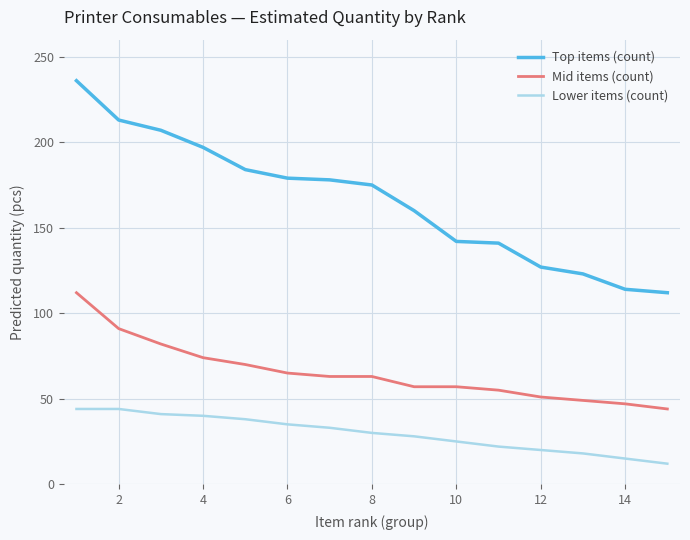

What is the lowest value of the Top items (count) series?

112